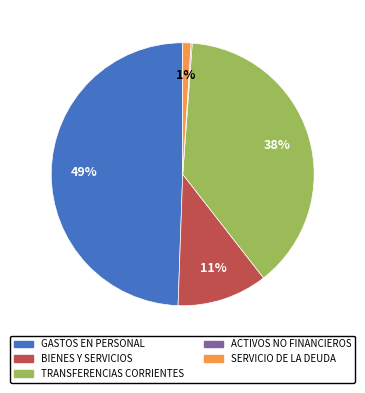

To the nearest percent, what is the average slice percentage?

20%